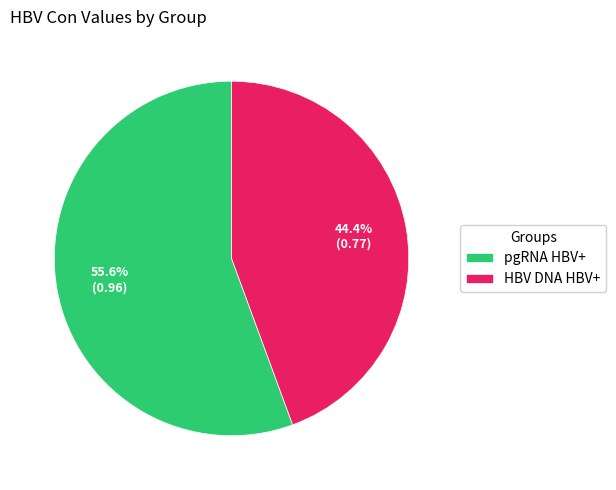

To the nearest percent, what percentage of the pie is pgRNA HBV+?

56%